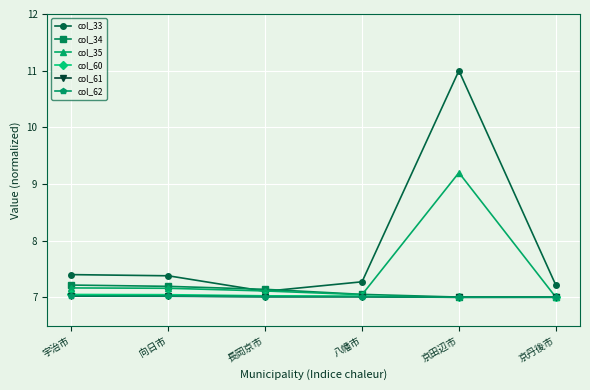

What is the smallest value displayed?

7.0